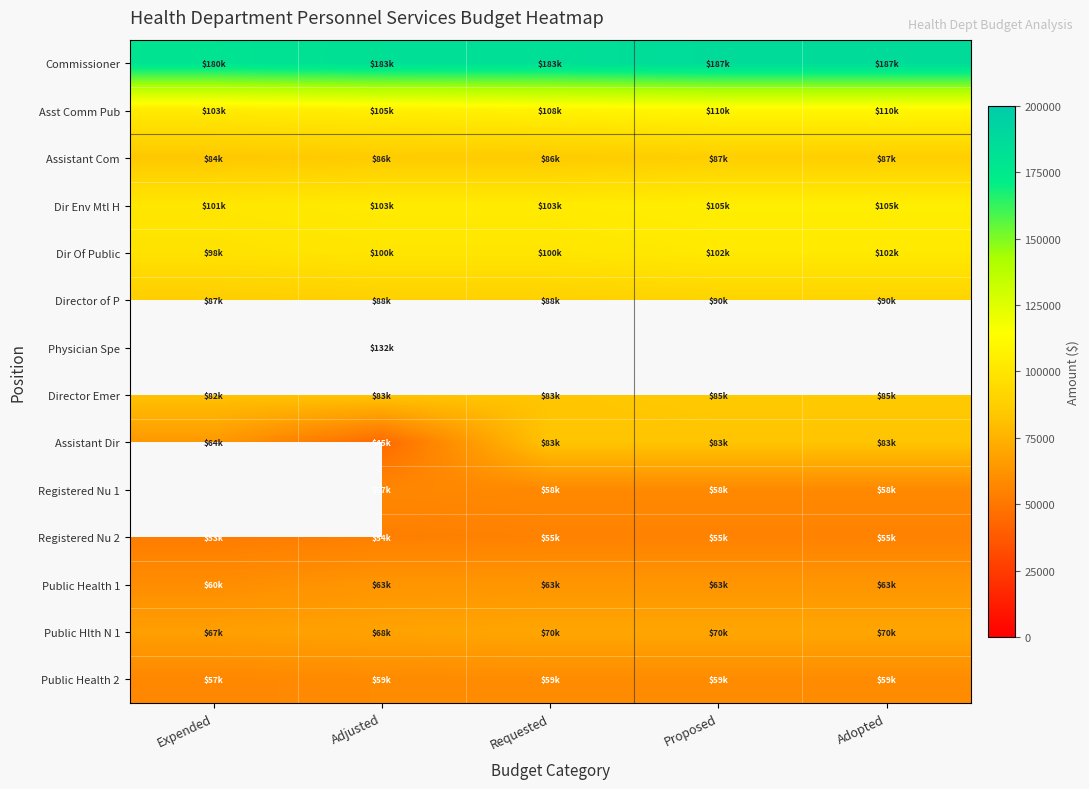

The Dir Env Mtl H series shows 102960.0 at Adjusted. True or false?

True